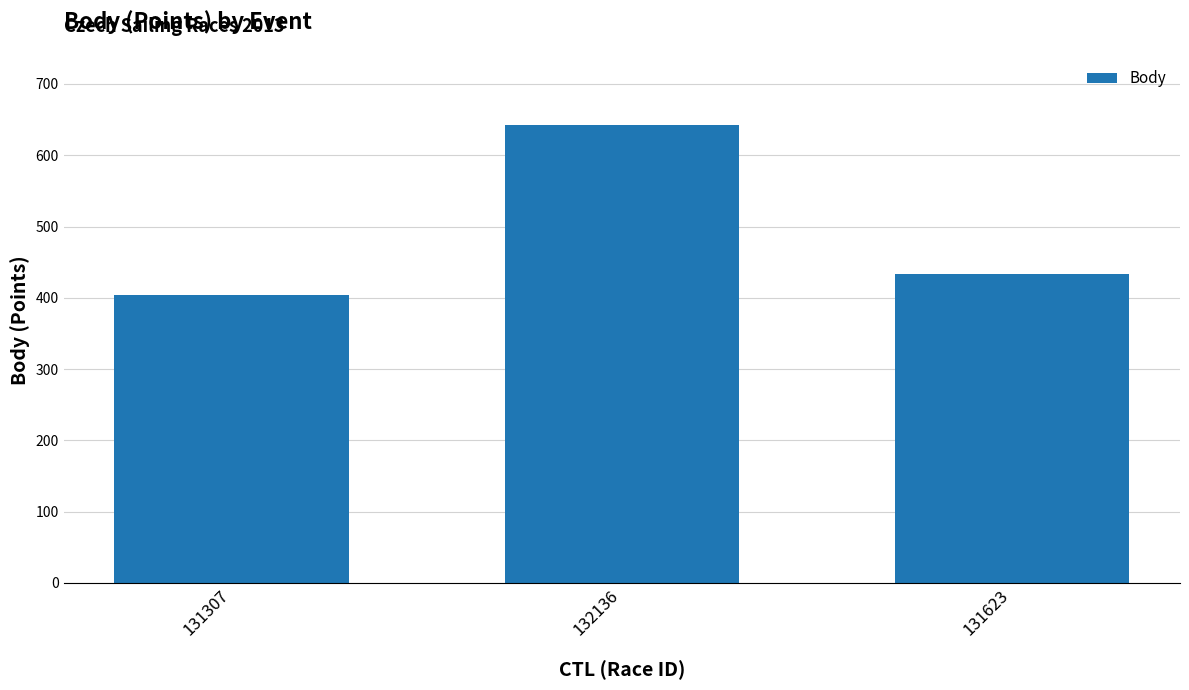

The chart shows a value of 311 at 132136. True or false?

False